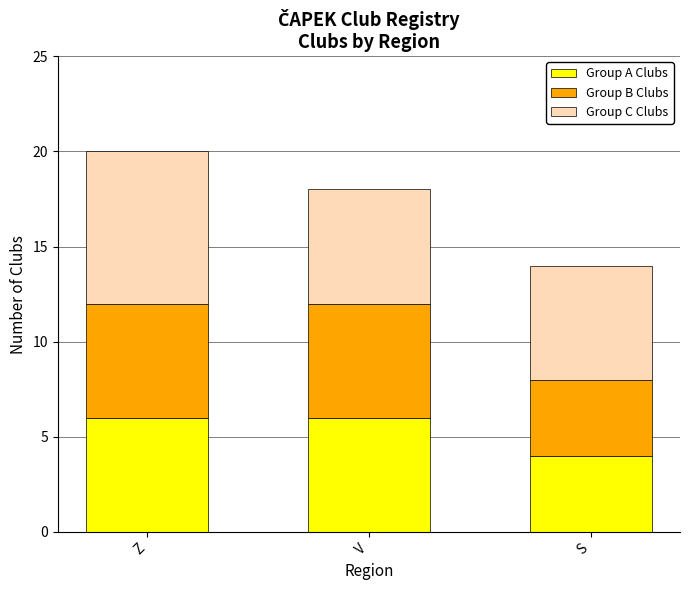

Which category has the lowest value in the Group A Clubs series?

S